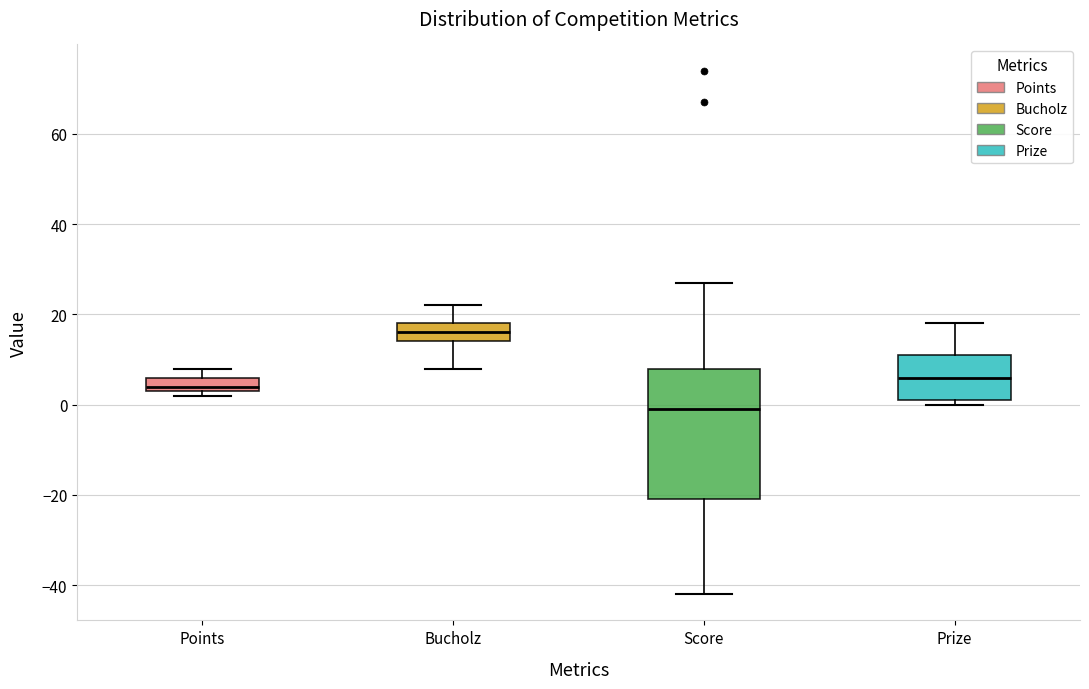

Where is the lower edge of the box for Points on the y-axis? The values are not printed on the chart, so give them approximately, as read against the axis.

4